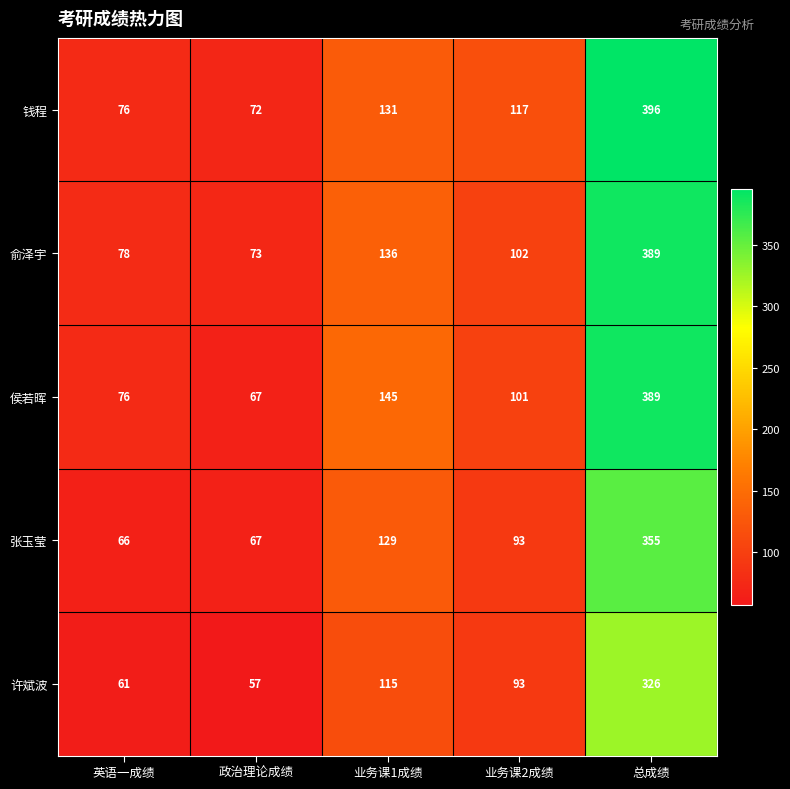

Which series has the largest range (max minus min)?

钱程